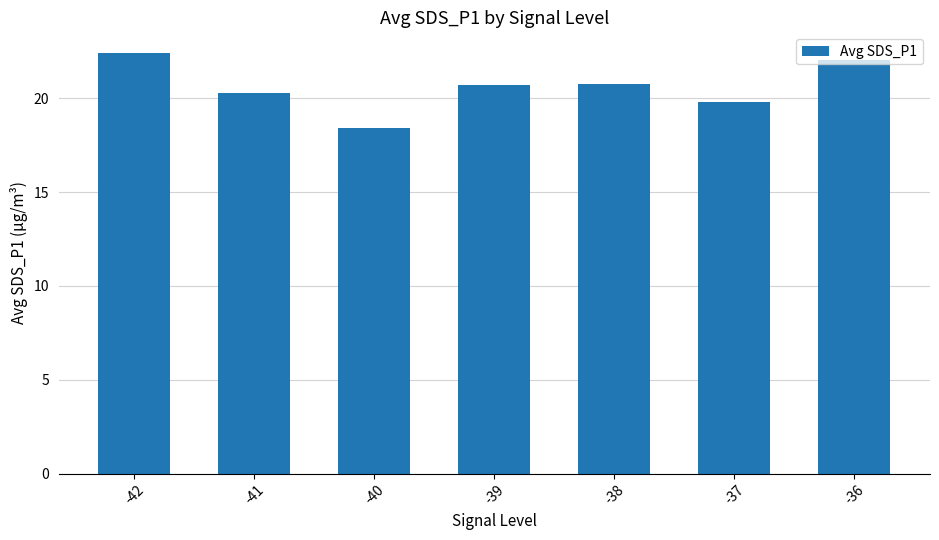

At which category does the chart reach its minimum across all series?

-40